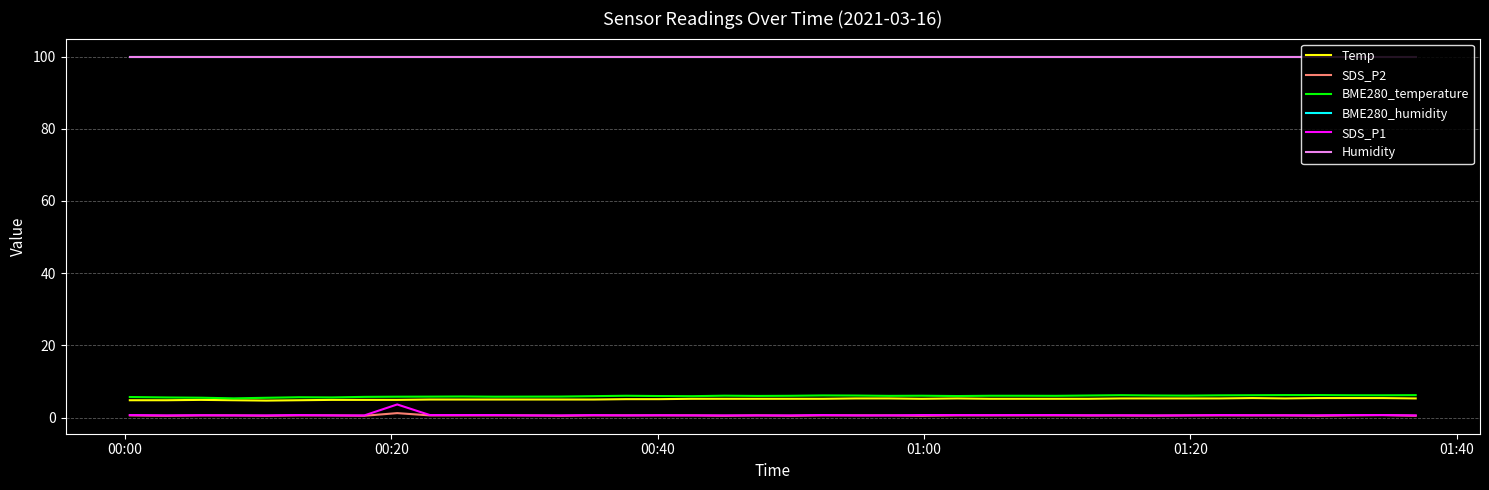

What is the lowest value of the BME280_humidity series?

100.0